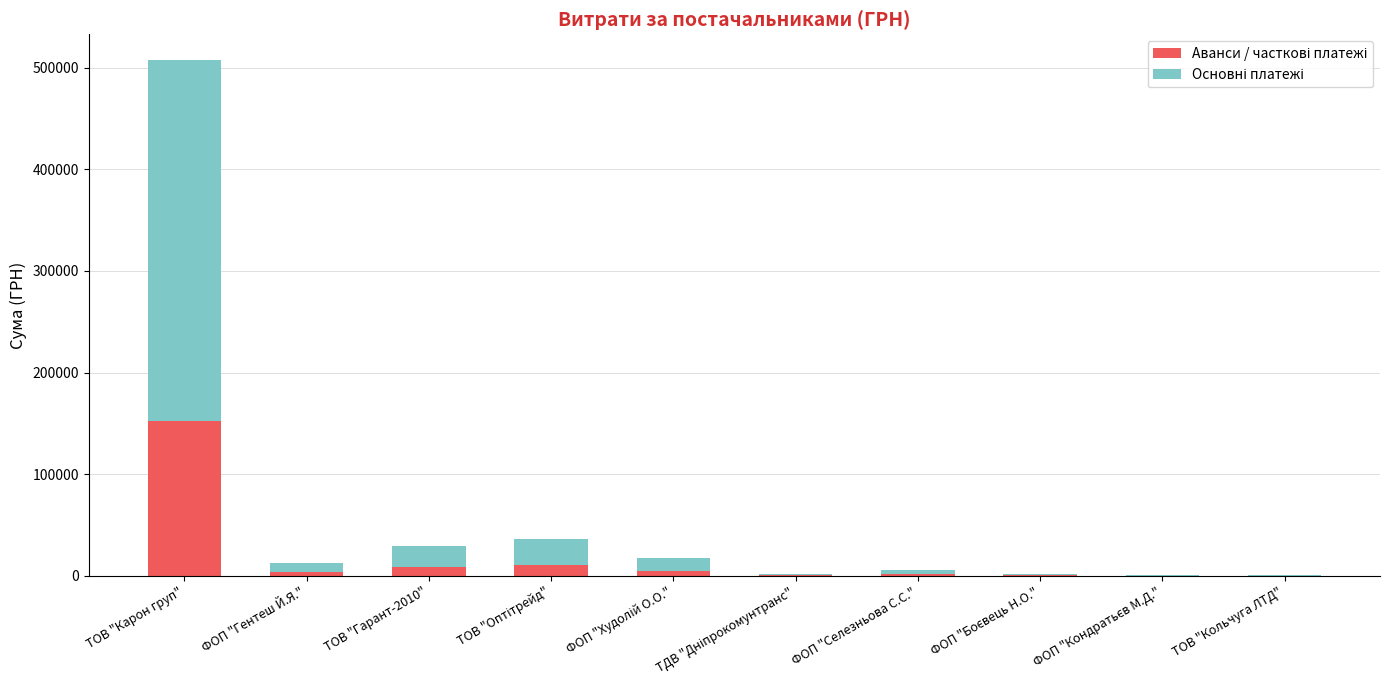

At which category is the sum across all series the highest?

ТОВ "Карон груп"